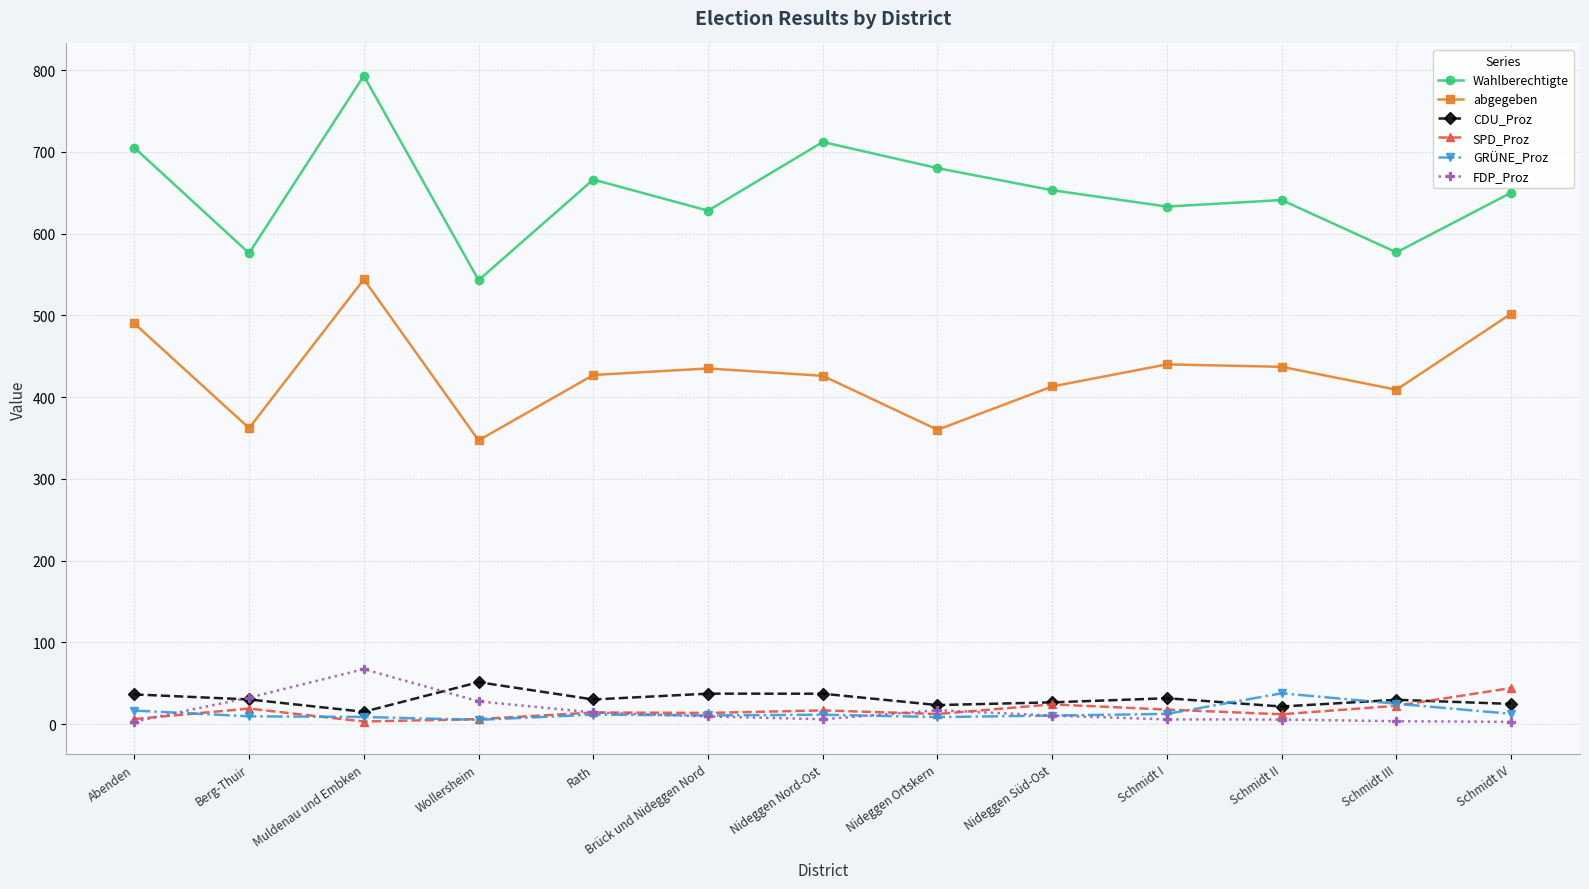

True or false: abgegeben and Wahlberechtigte intersect in this chart.

False